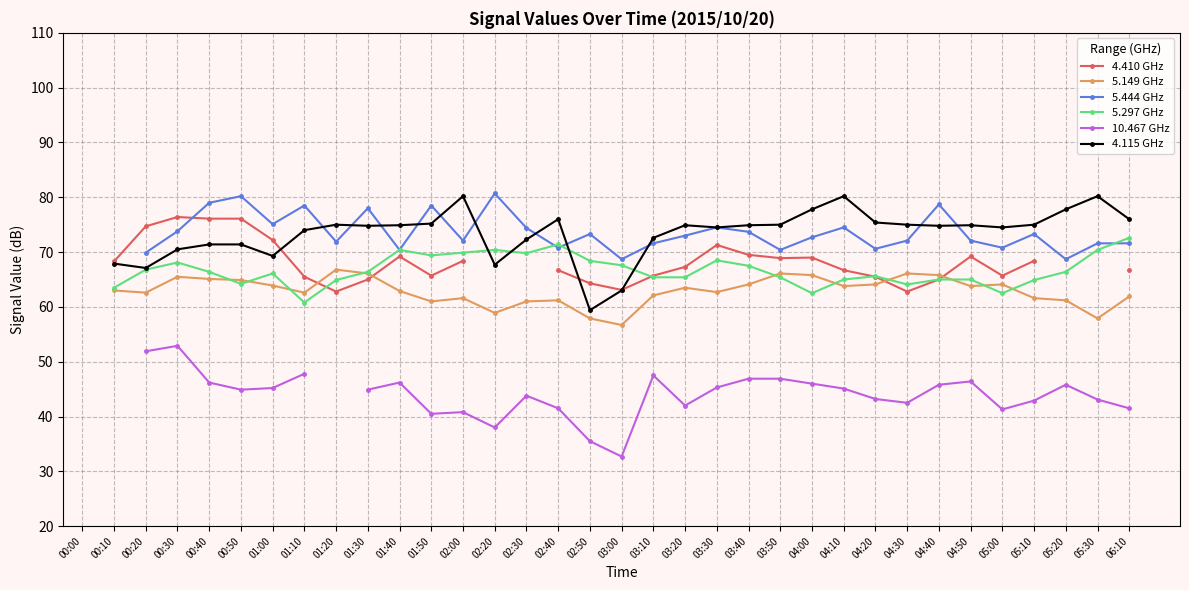

The 5.297 GHz series shows 64.2 at 00:50. True or false?

True